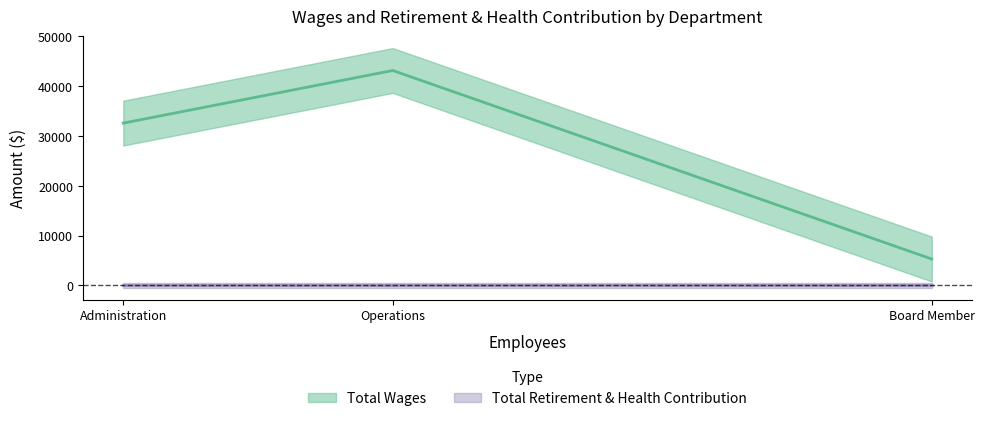

True or false: Total Wages has a value of 32558 at Administration.

True